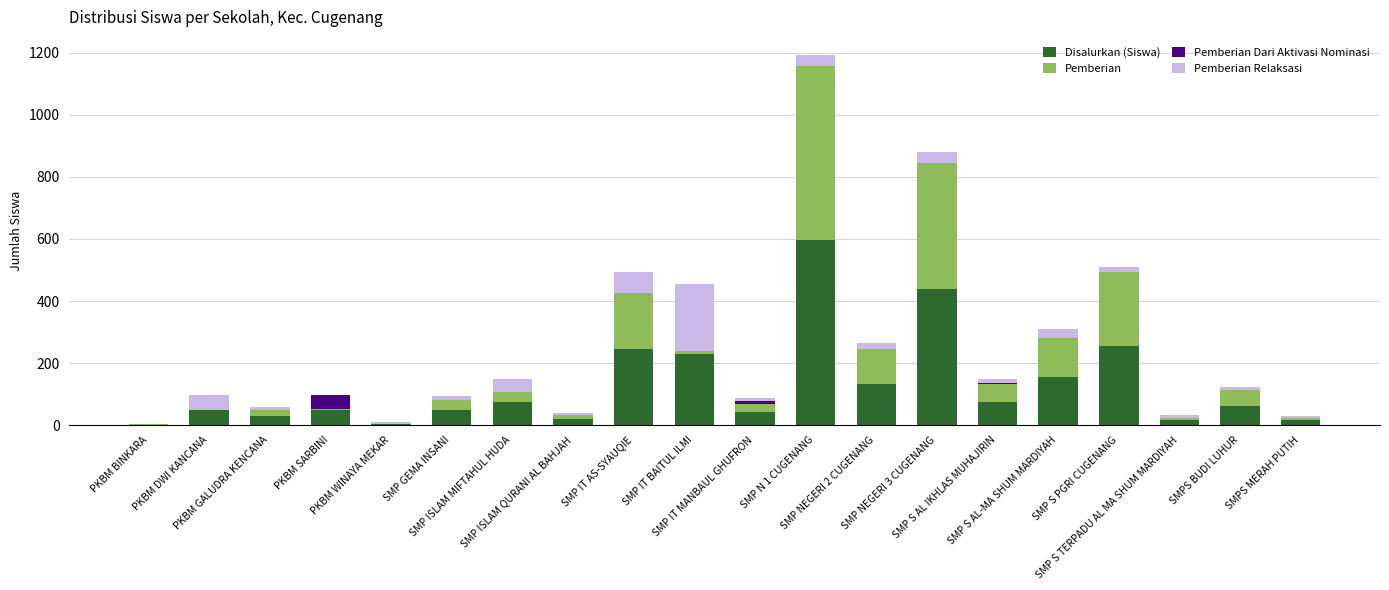

What is the maximum value for Disalurkan (Siswa)?

596